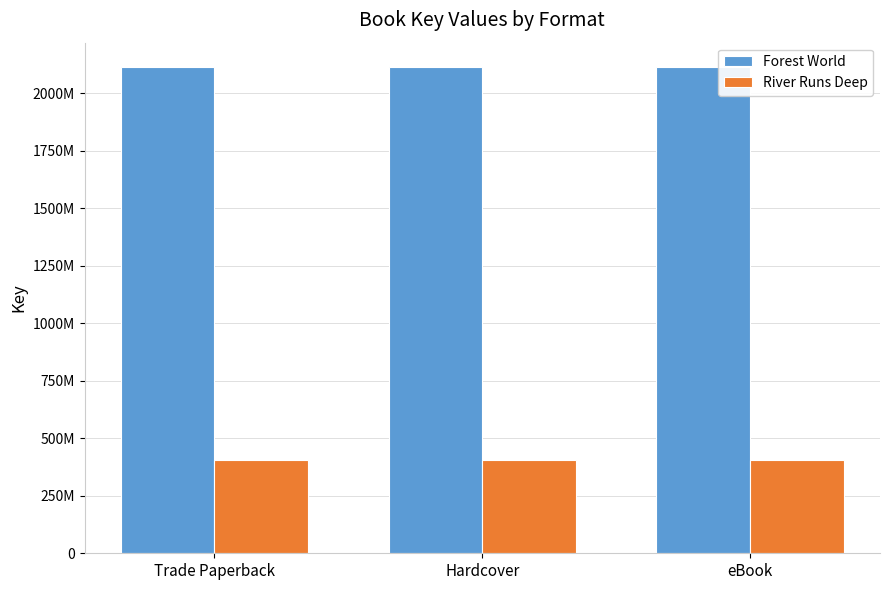

What are all the series names shown in the legend?

Forest World, River Runs Deep